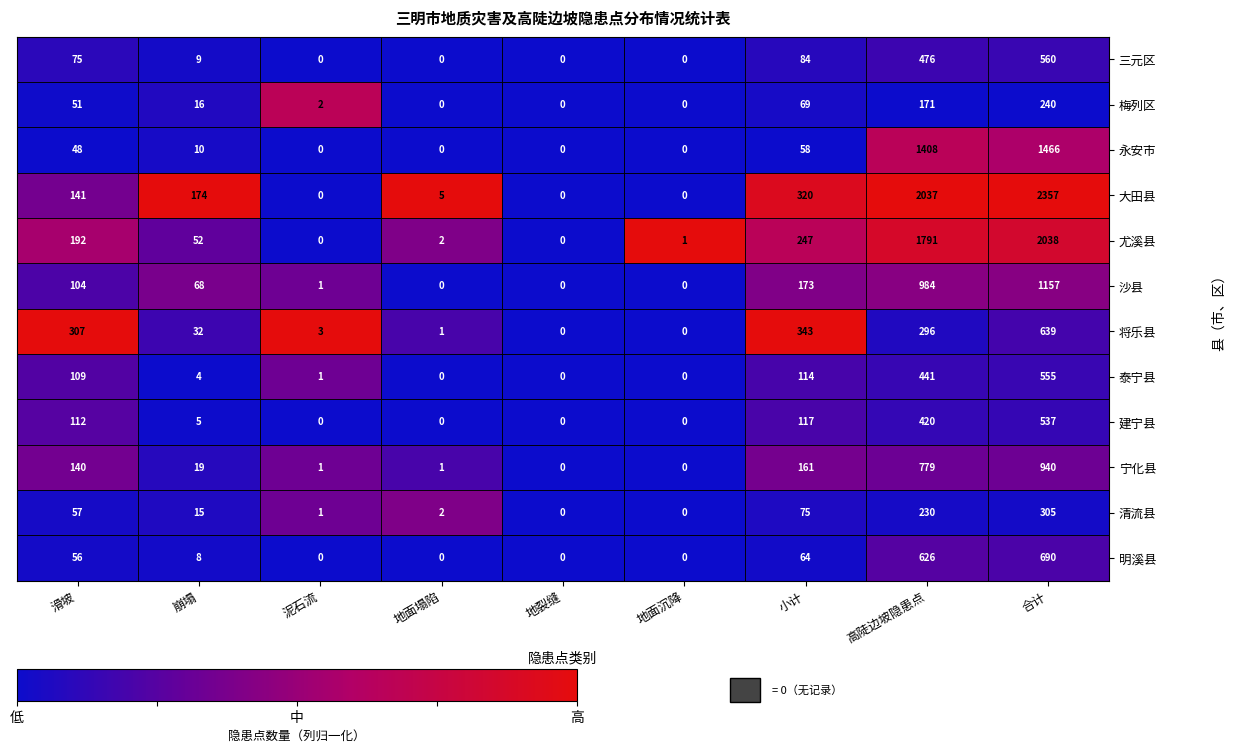

True or false: 清流县 has a value of 1 at 泥石流.

True